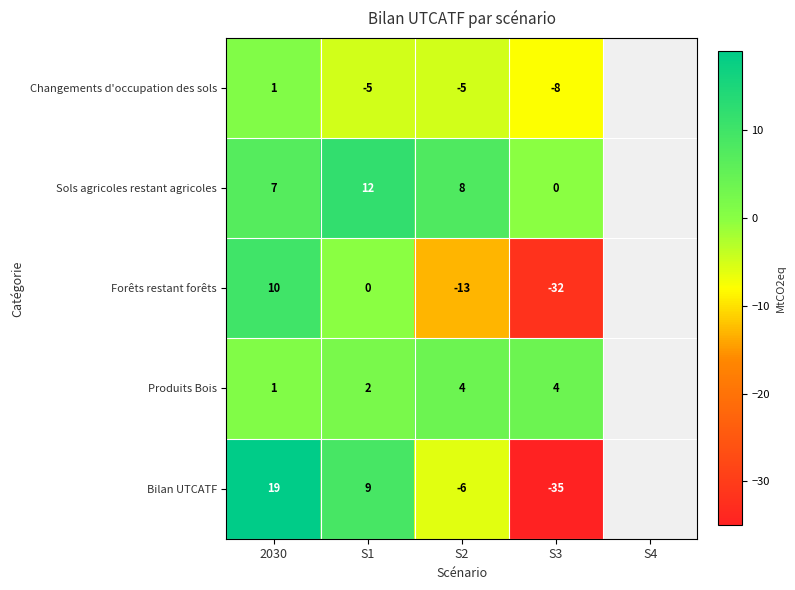

Count the Changements d'occupation des sols values in the range -5 to 1.

3